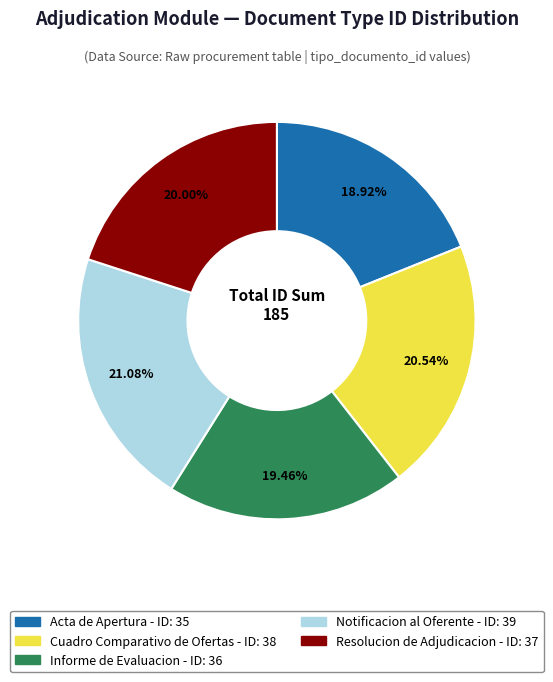

Which slice is the smallest?

Acta de Apertura